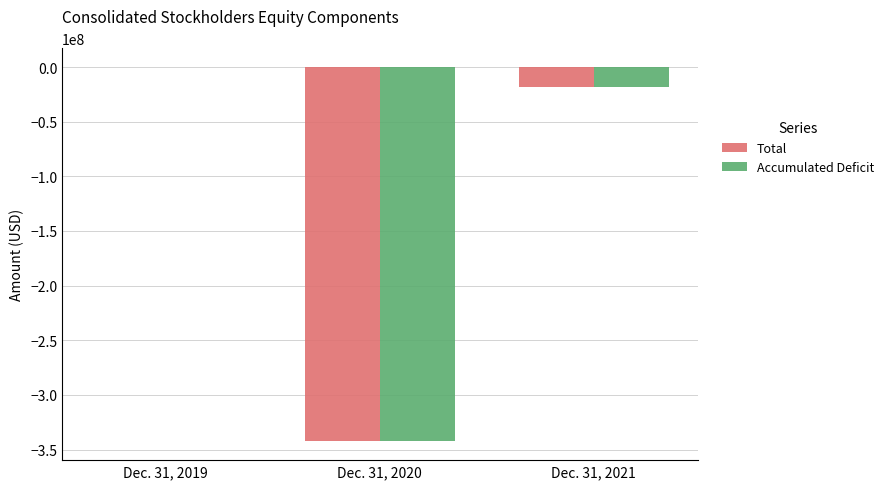

How many values in Total are above zero?

1